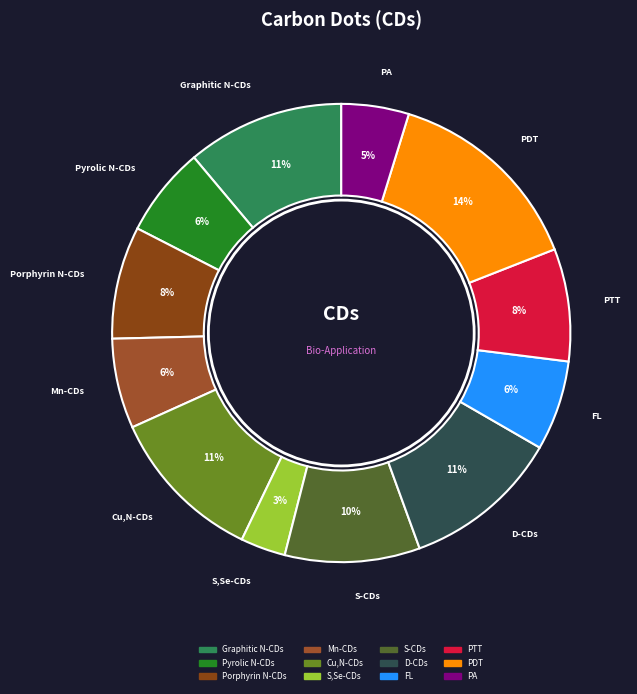

To the nearest percent, what portion does FL represent?

6%